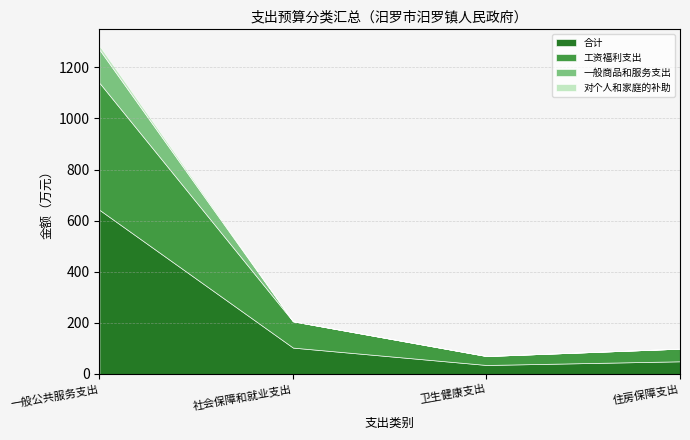

Is it true that 工资福利支出 equals 35.0 at 卫生健康支出?

True